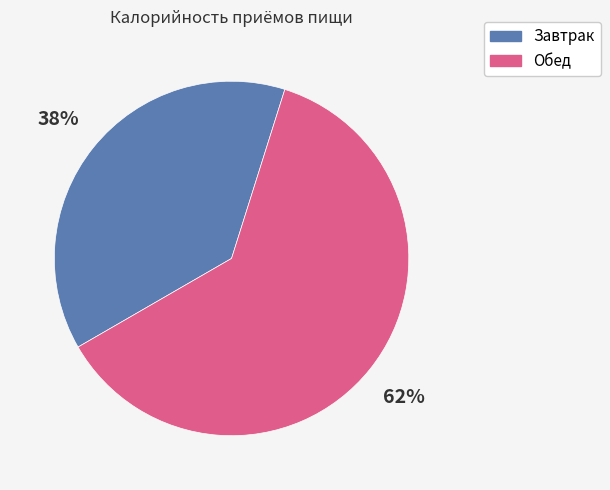

How many segments does this pie chart have?

2